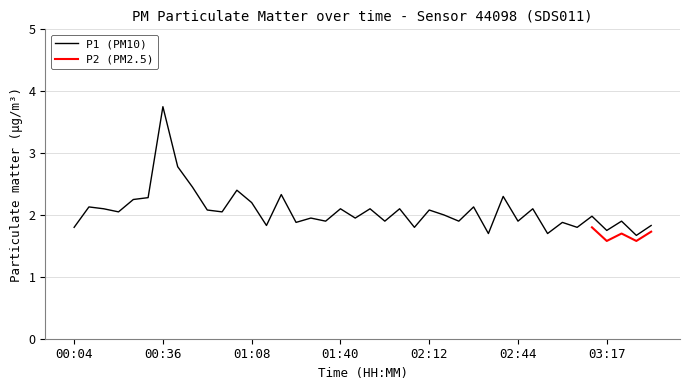

Count the number of categories in the chart.

40